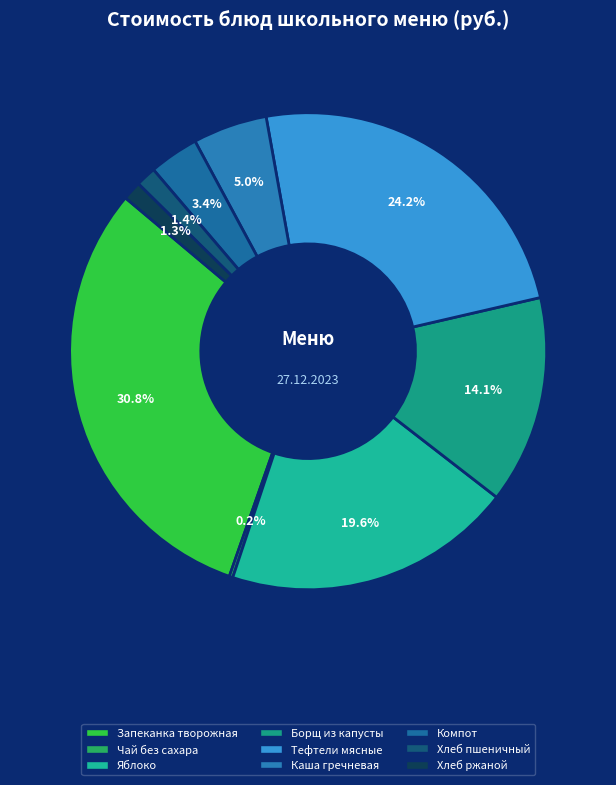

Is it true that Каша гречневая is 1% of the pie?

False